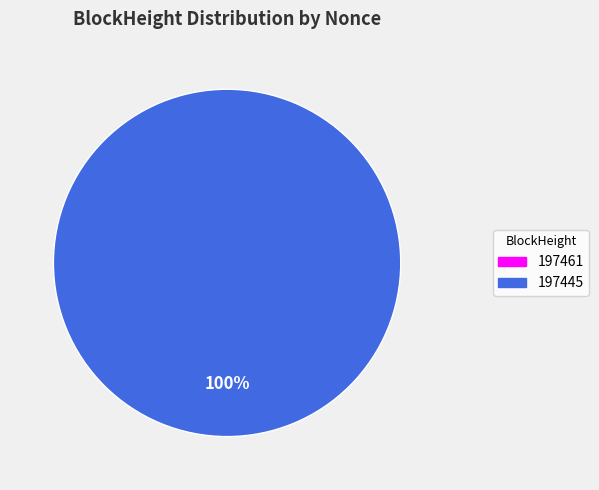

Which slice is the smallest?

197461